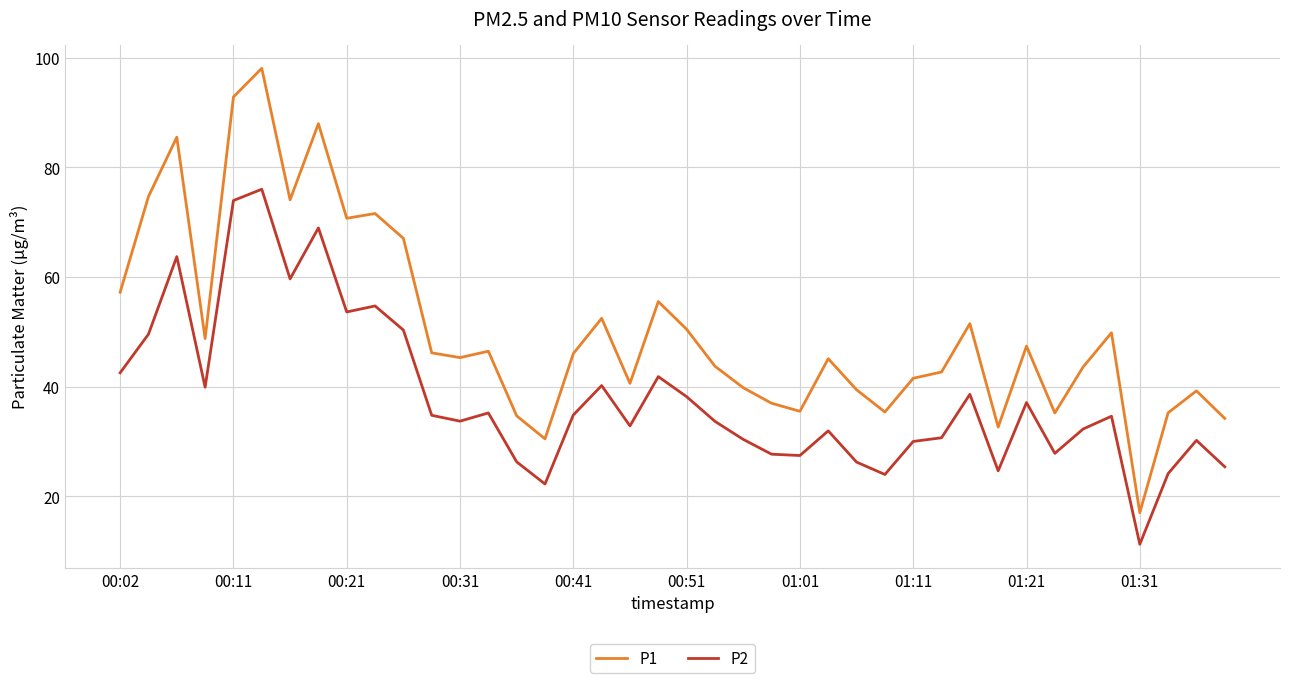

True or false: P1 and P2 cross at least once.

False